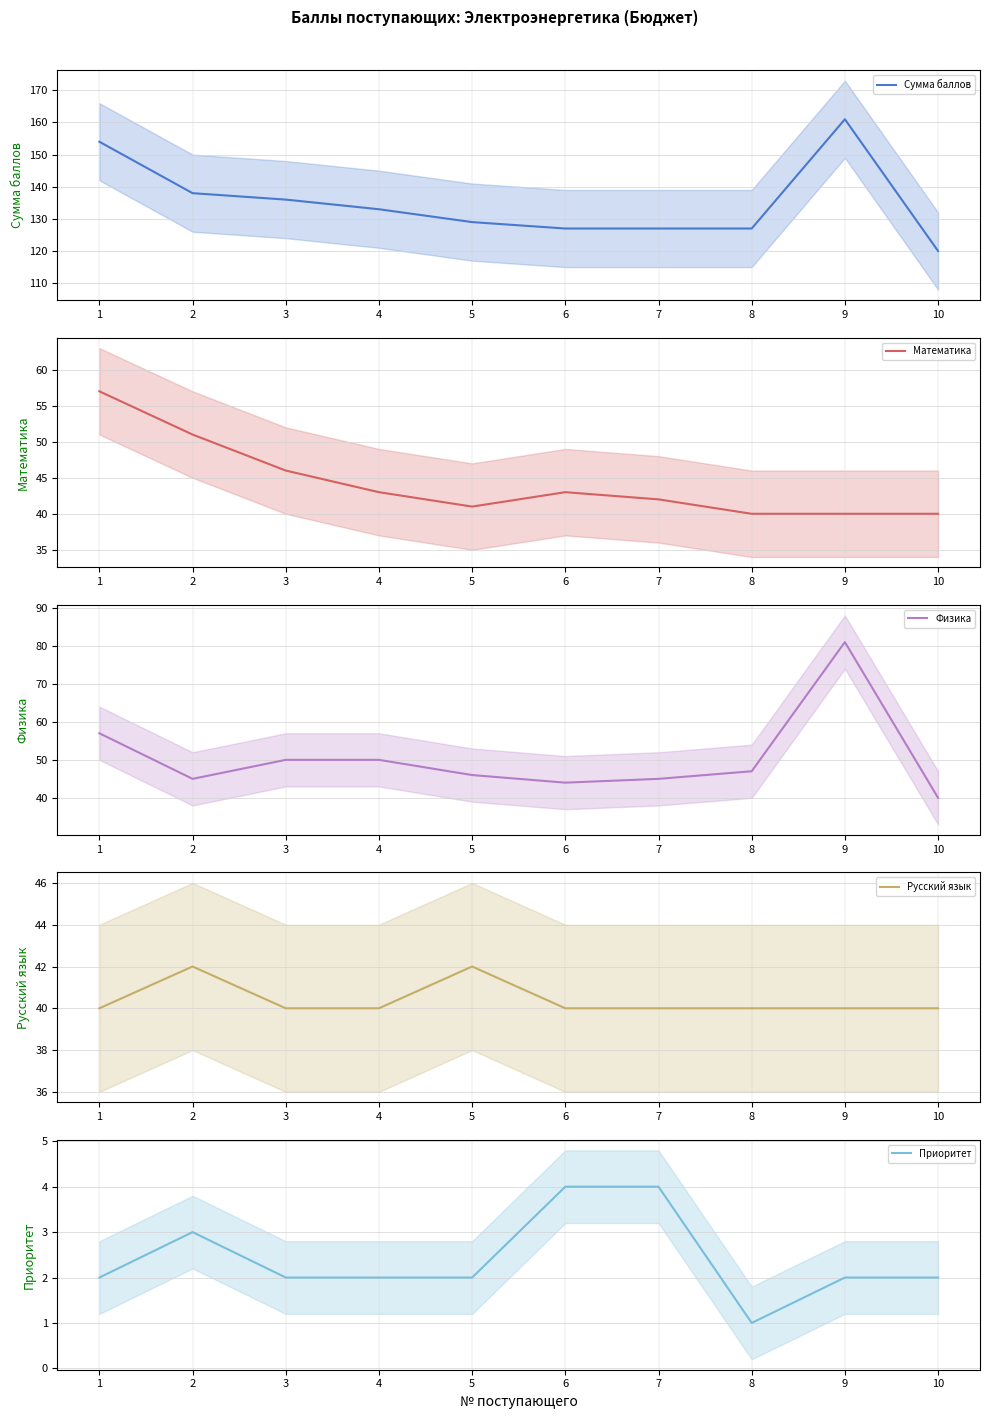

True or false: Приоритет and Сумма баллов cross at least once.

False